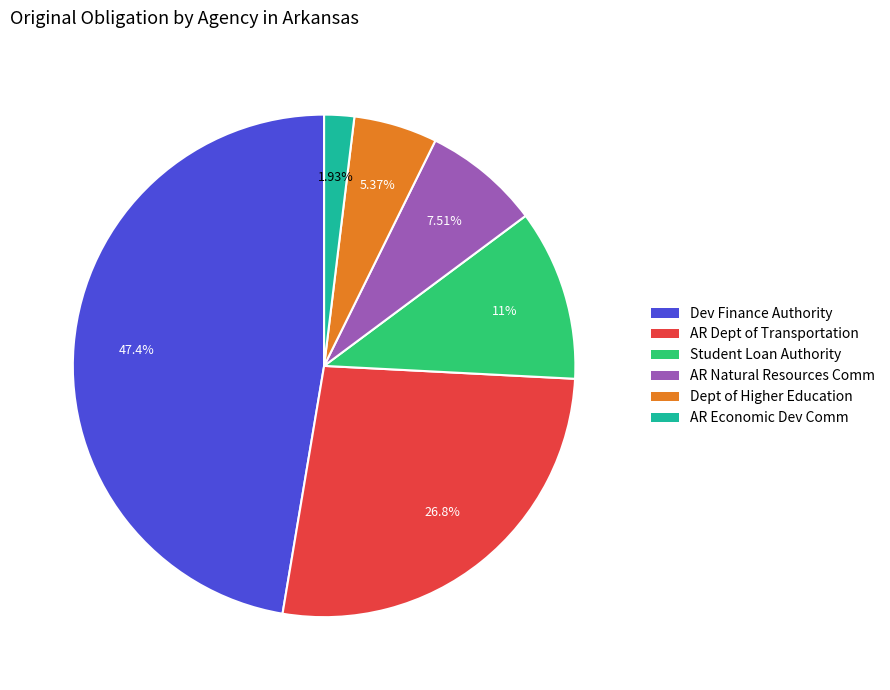

Which slice is the largest?

Dev Finance Authority